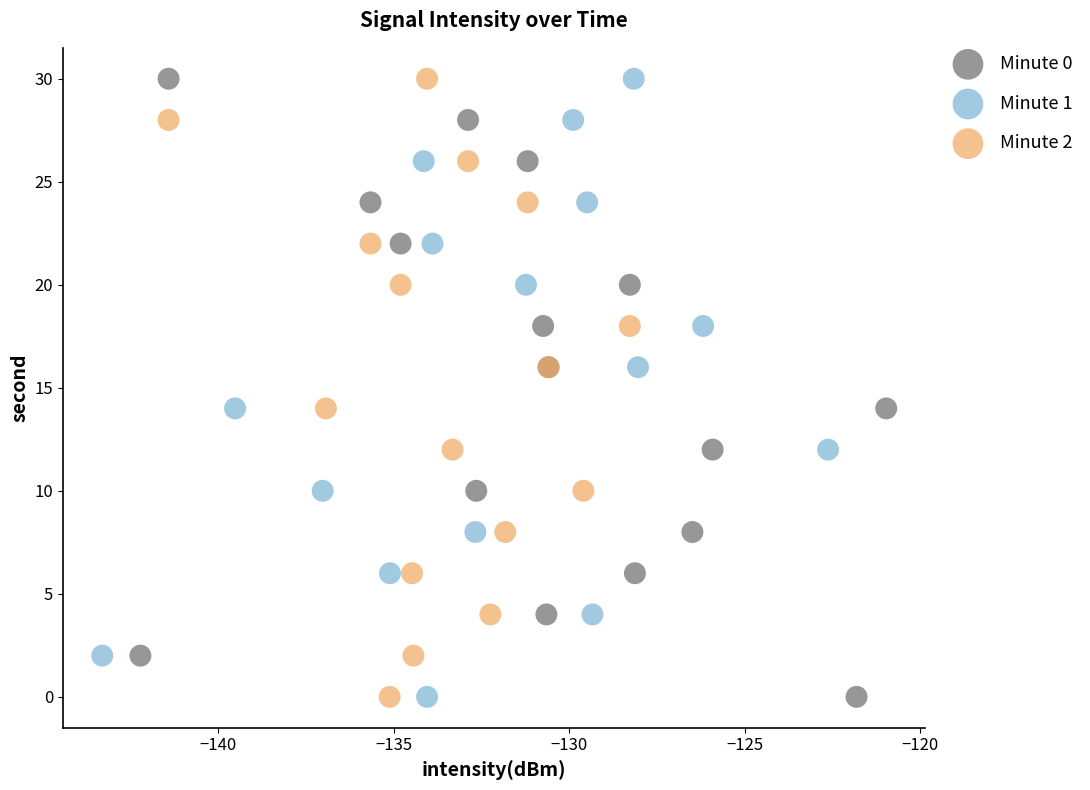

What are all the series names shown in the legend?

Minute 0, Minute 1, Minute 2